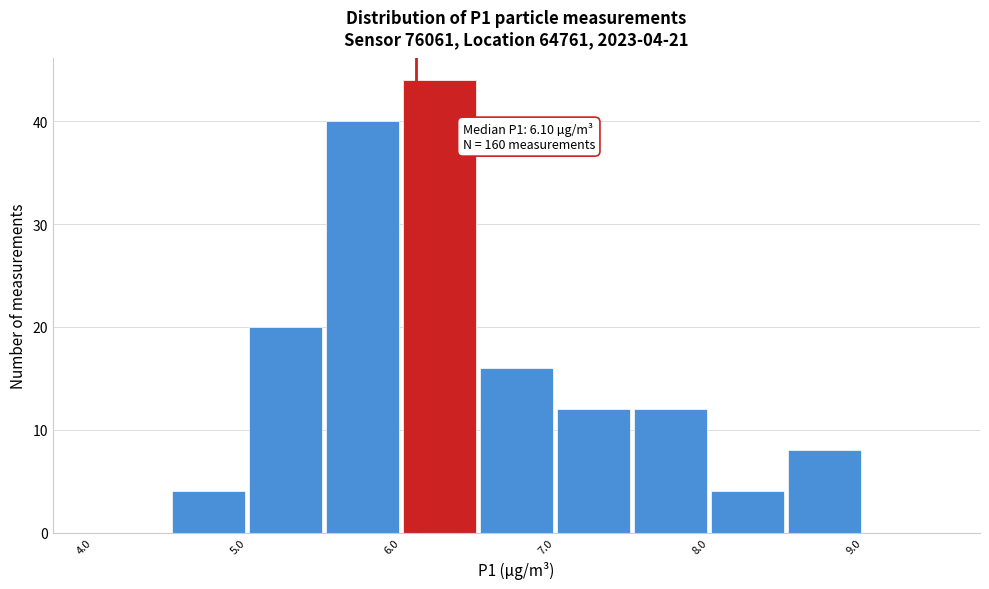

Over which range of the x-axis is the bar tallest?

6.0 to 6.5